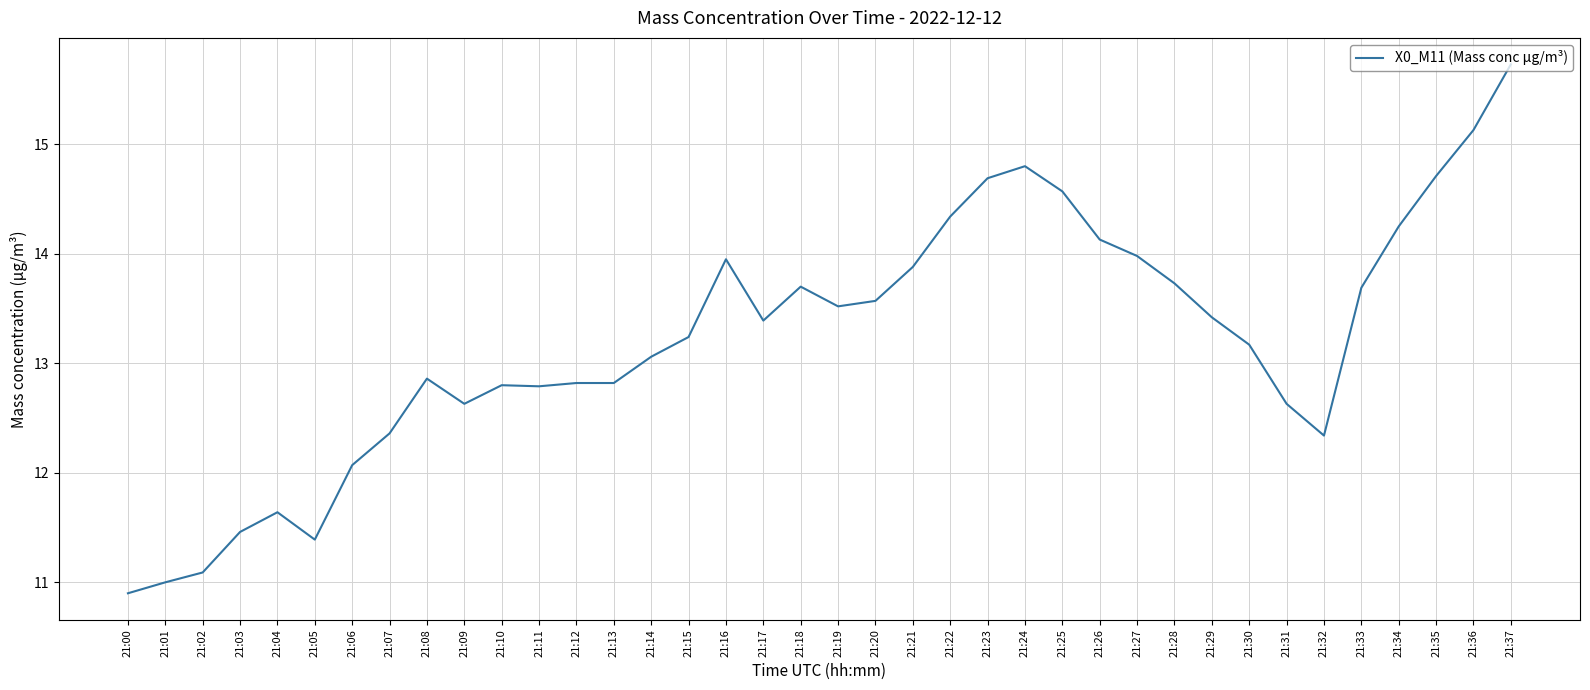

What is the greatest value displayed?

15.7